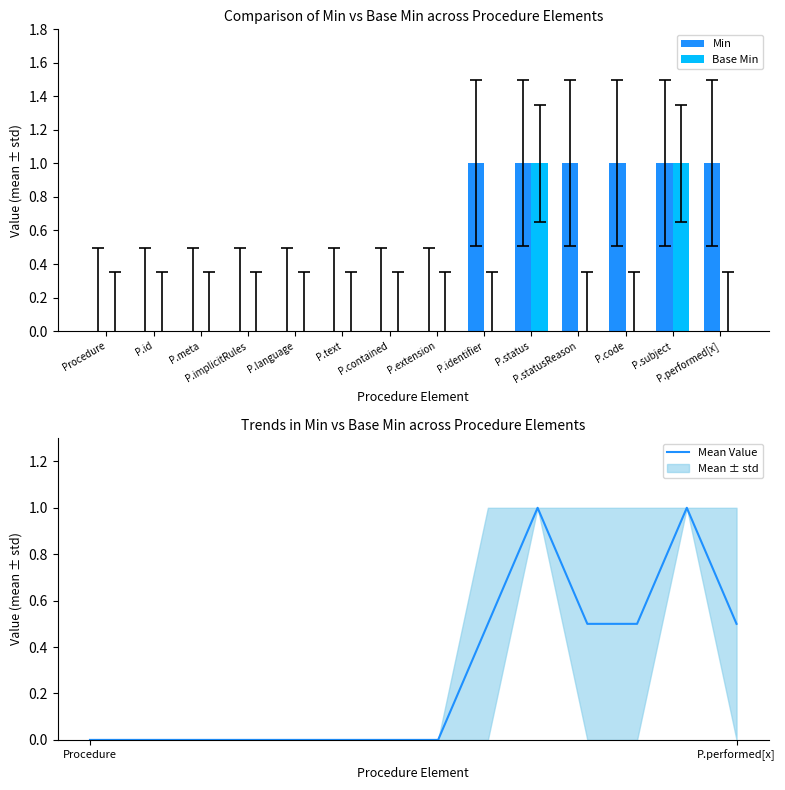

What is the label of the 3rd bar from the right?

P.code